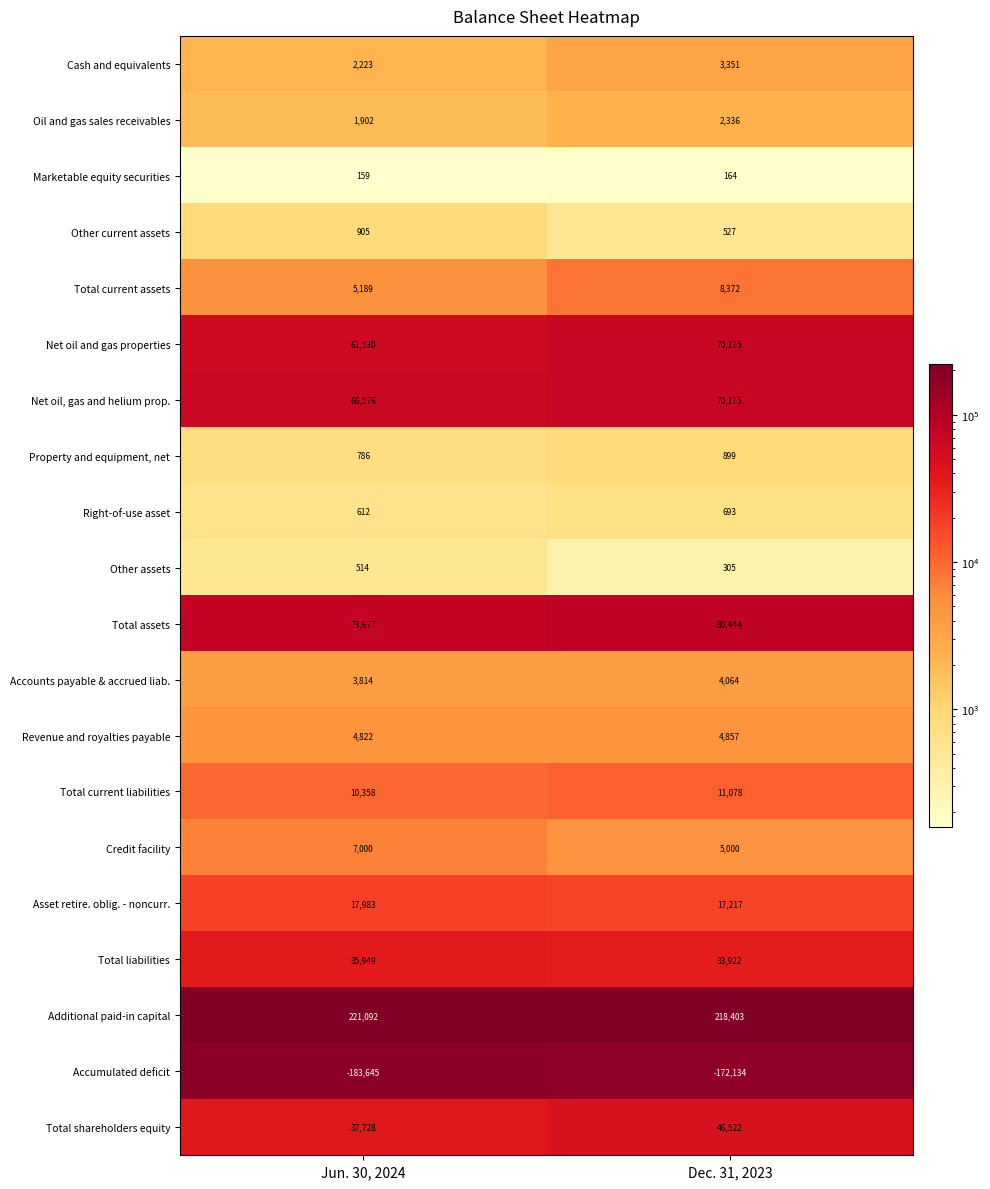

What is the greatest value displayed?

221092